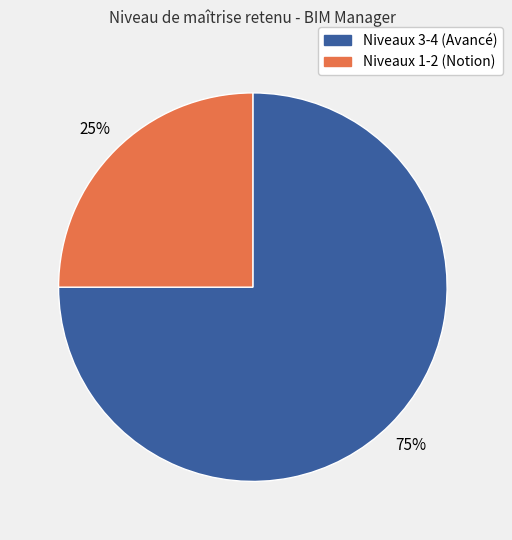

Which slice is the largest?

Niveaux 3-4 (Avancé)